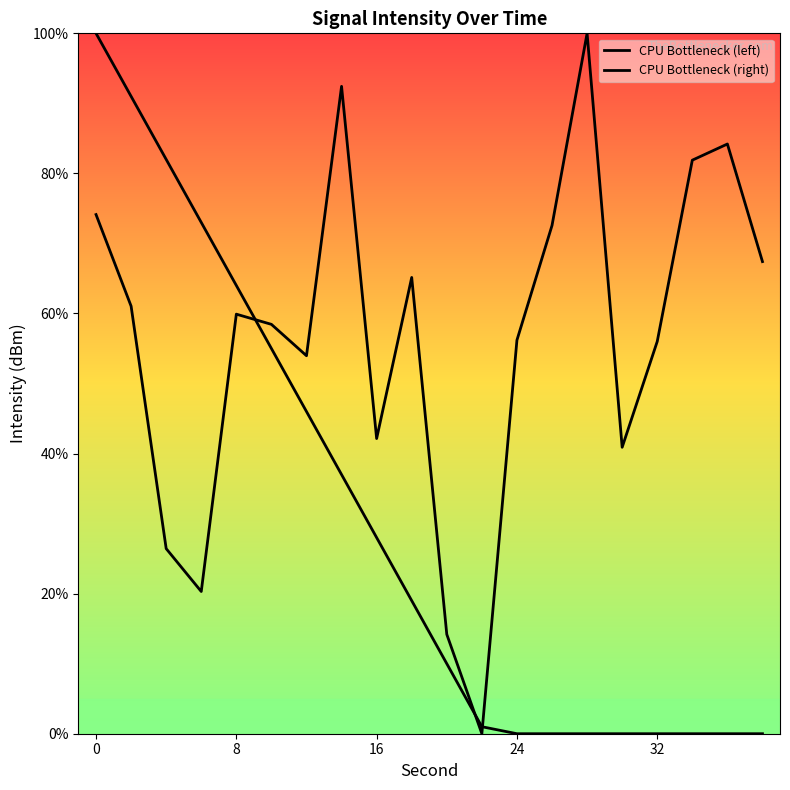

How many lines are shown in the chart?

2